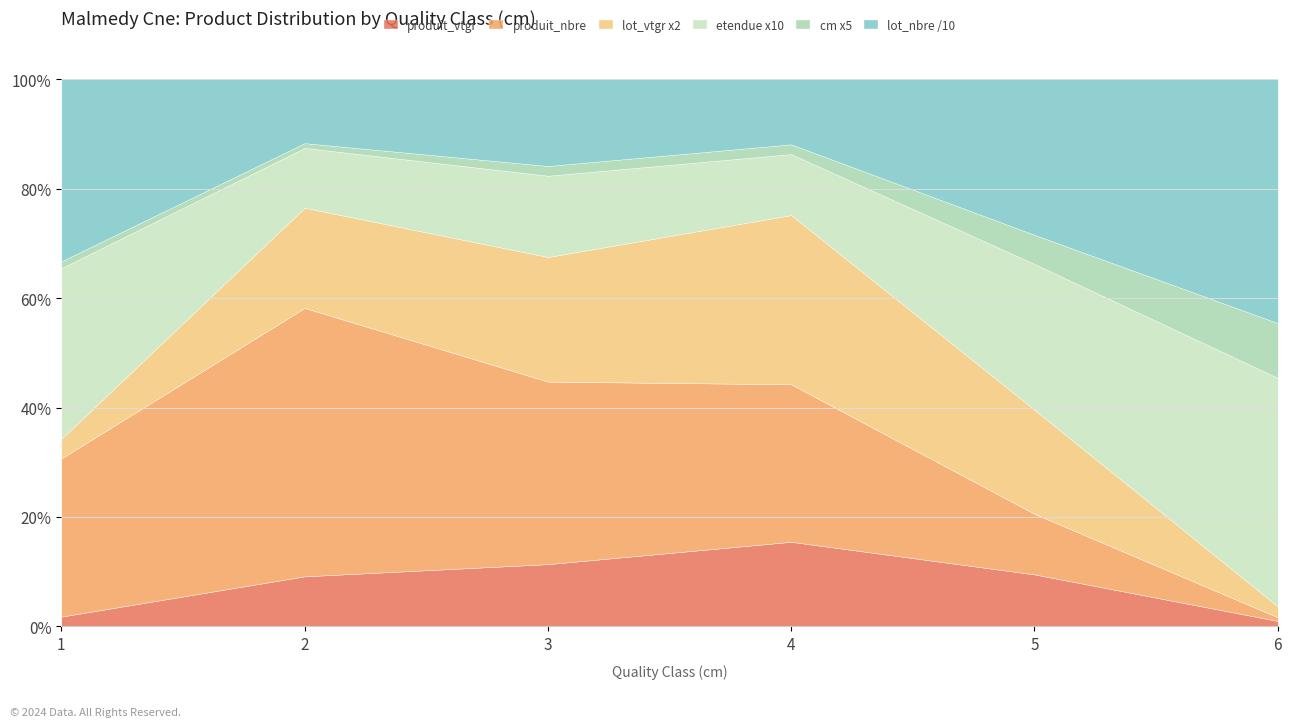

What is the sum of all lot_vtgr values?

2572.9